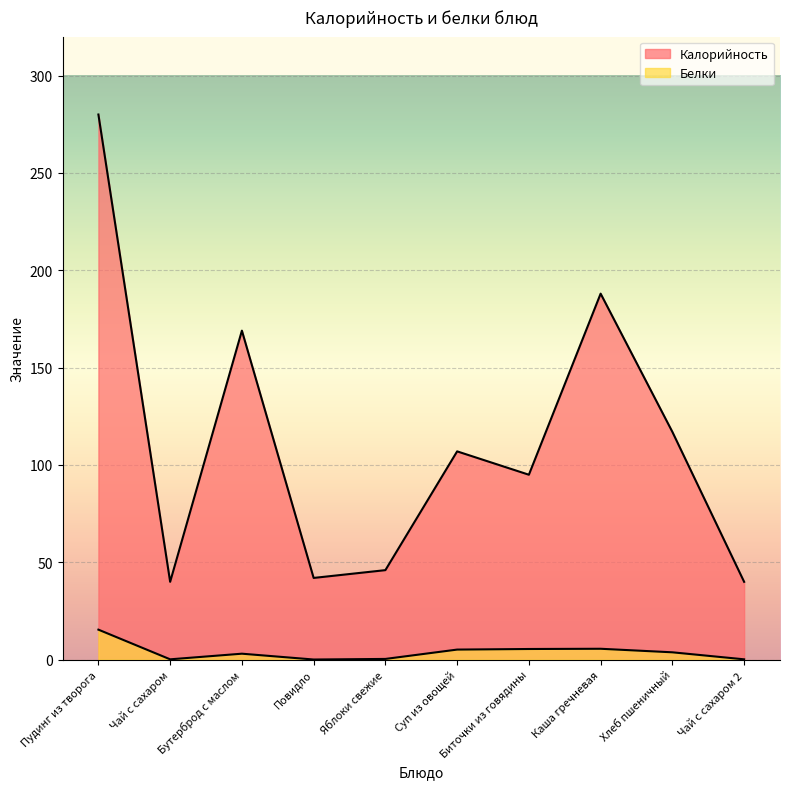

Where does the Белки series first go above 3?

Пудинг из творога